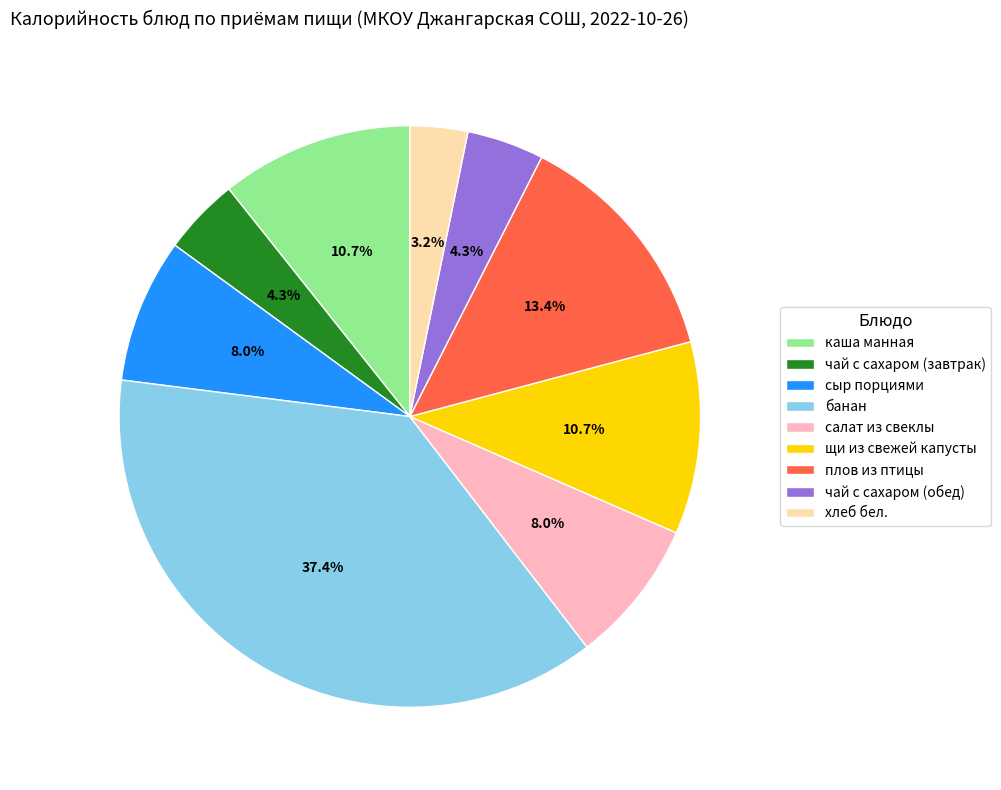

What is the smallest slice in the pie chart?

хлеб бел.